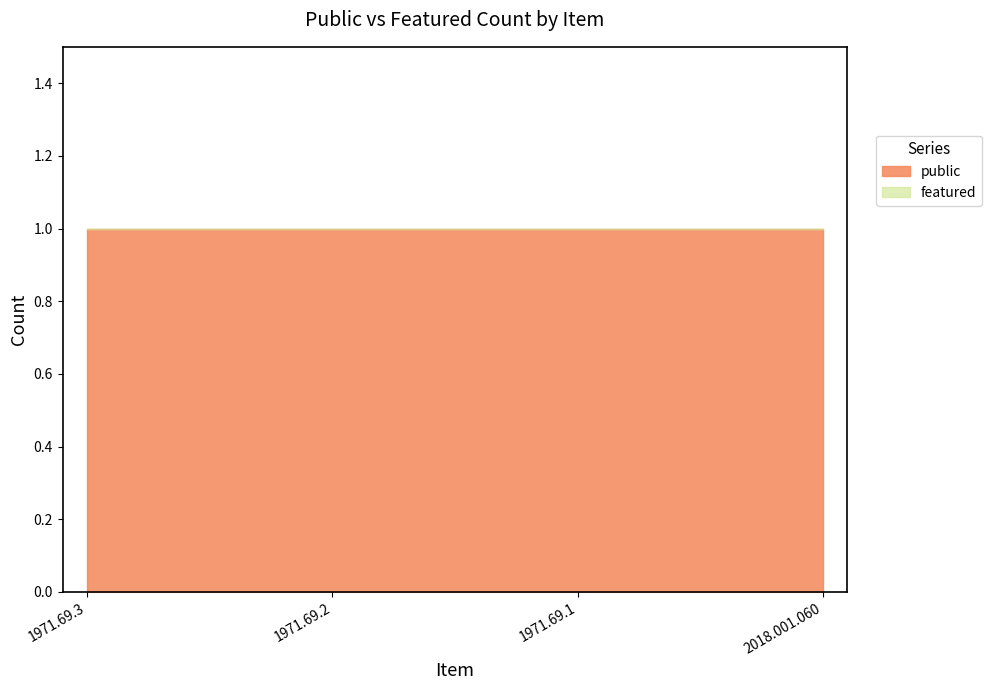

Which has a higher value, 2018.001.060 or 1971.69.1?

2018.001.060